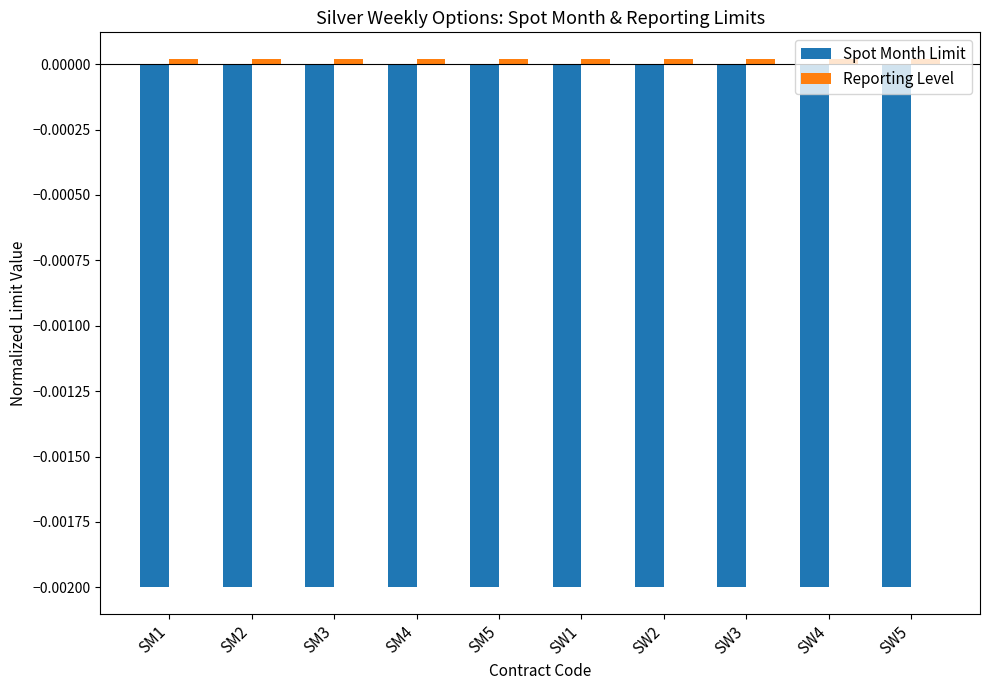

True or false: Spot Month Limit has a value of -0.0 at SM2.

True